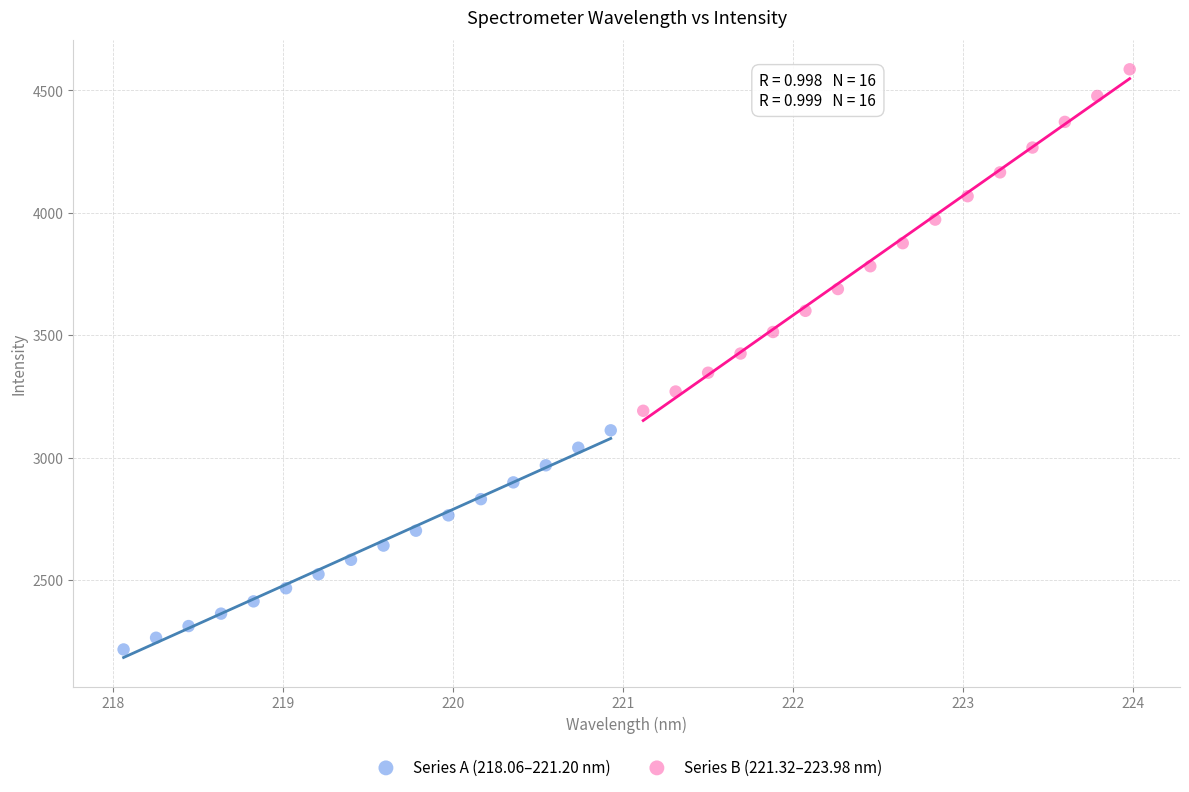

Which series reaches the minimum Y coordinate?

Series A (218.06–221.20 nm)